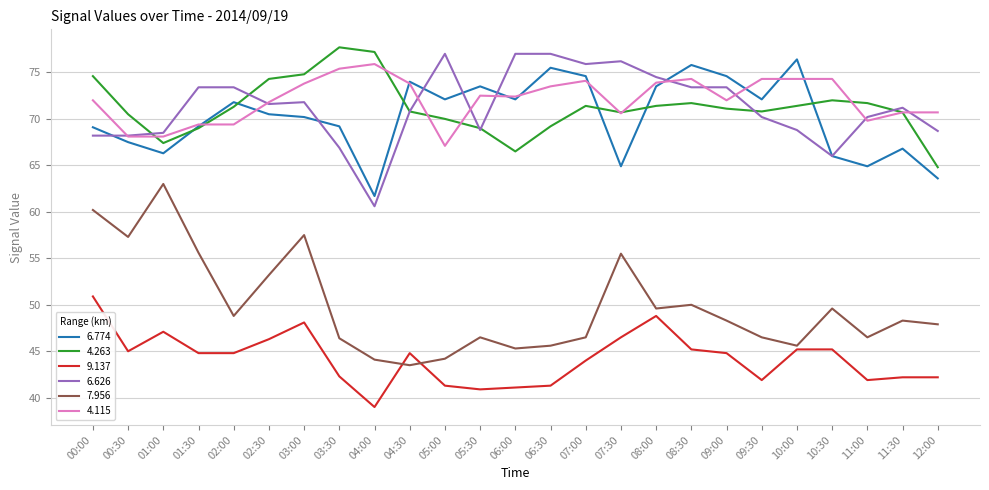

True or false: 4.115 and 7.956 intersect in this chart.

False